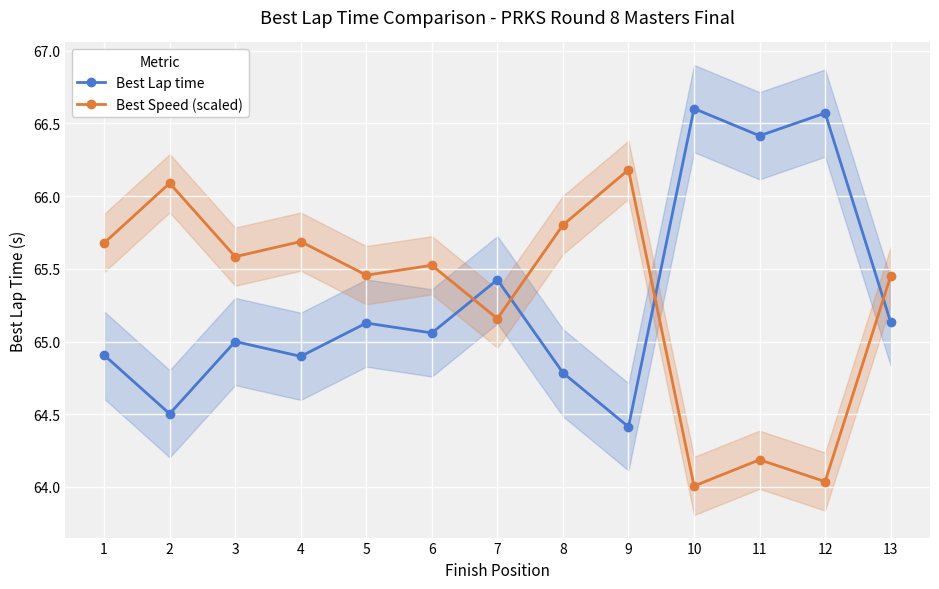

Which series has the widest spread of values?

Best Lap time